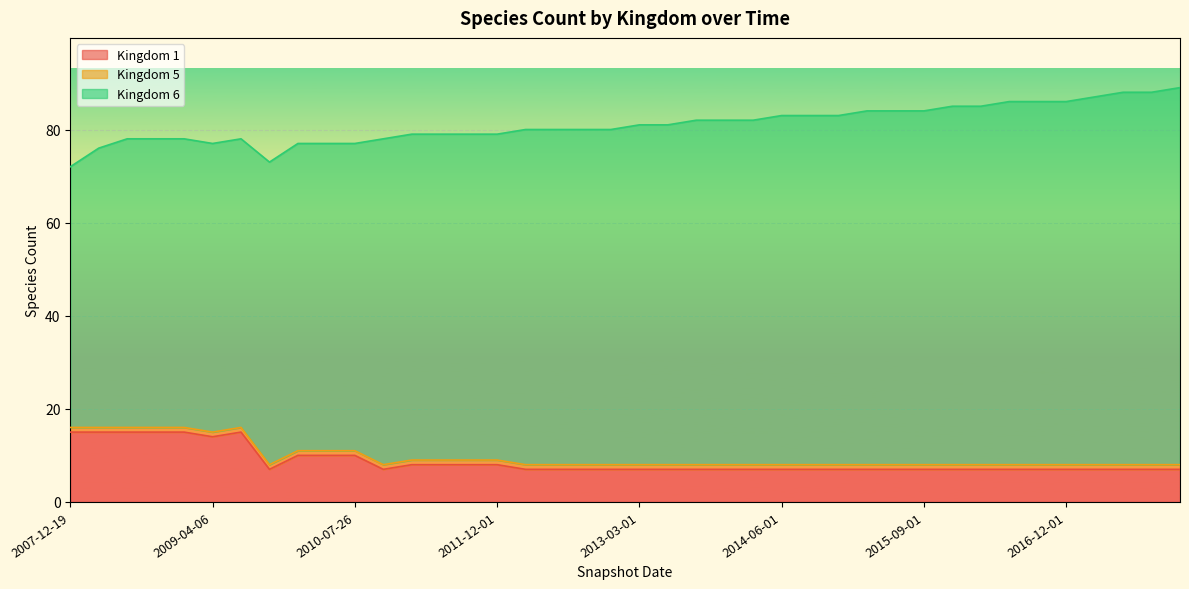

How many lines are shown in the chart?

3